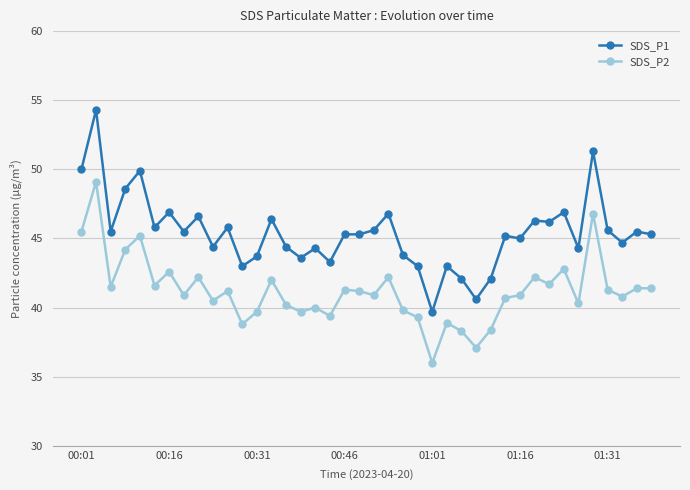

How many series are shown in this chart?

2